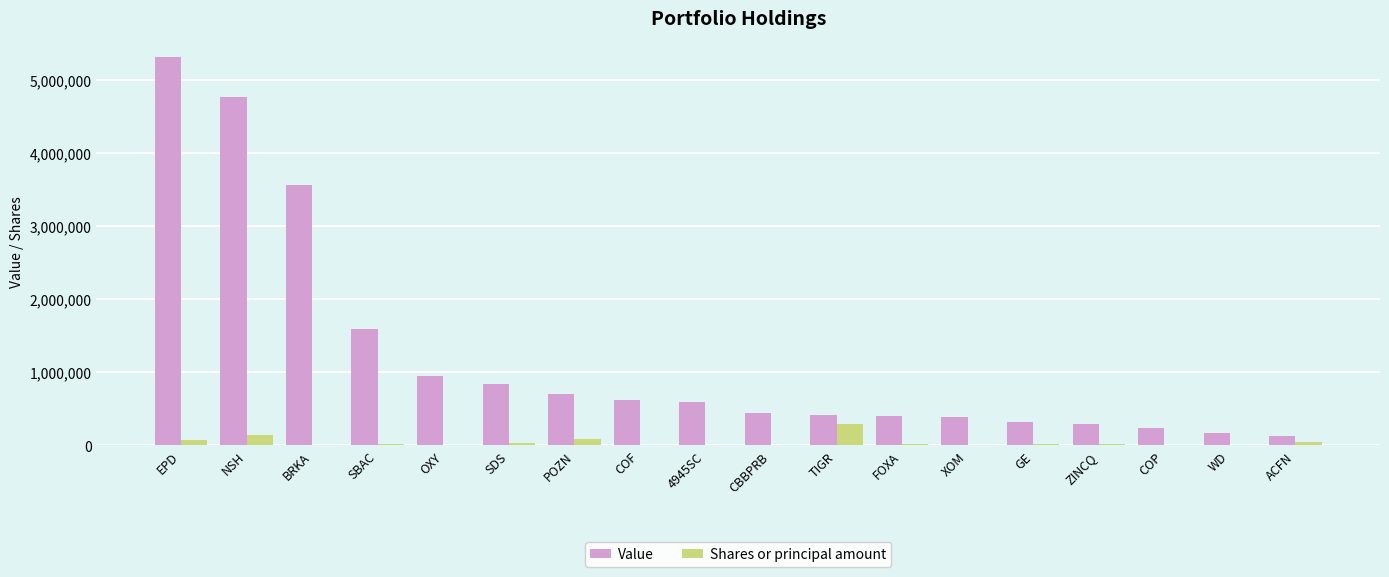

What is the maximum value for Shares or principal amount?

290274